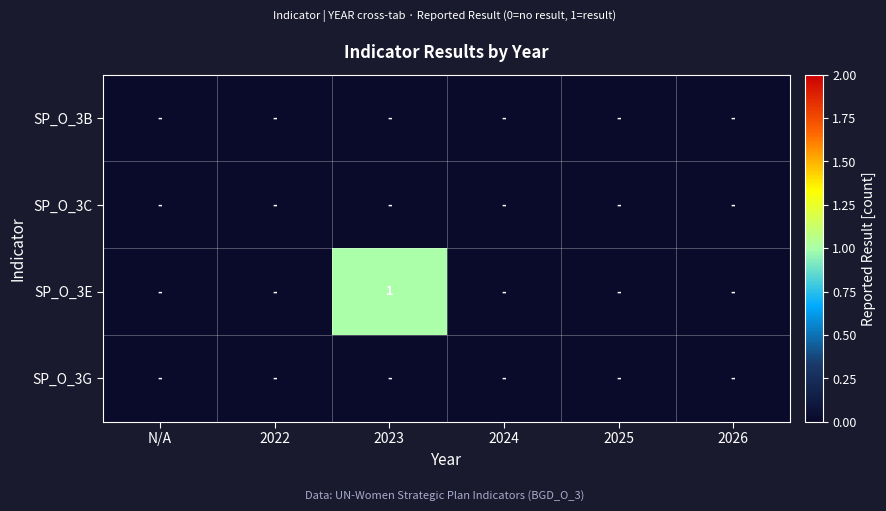

At how many categories does at least one series exceed 0?

1